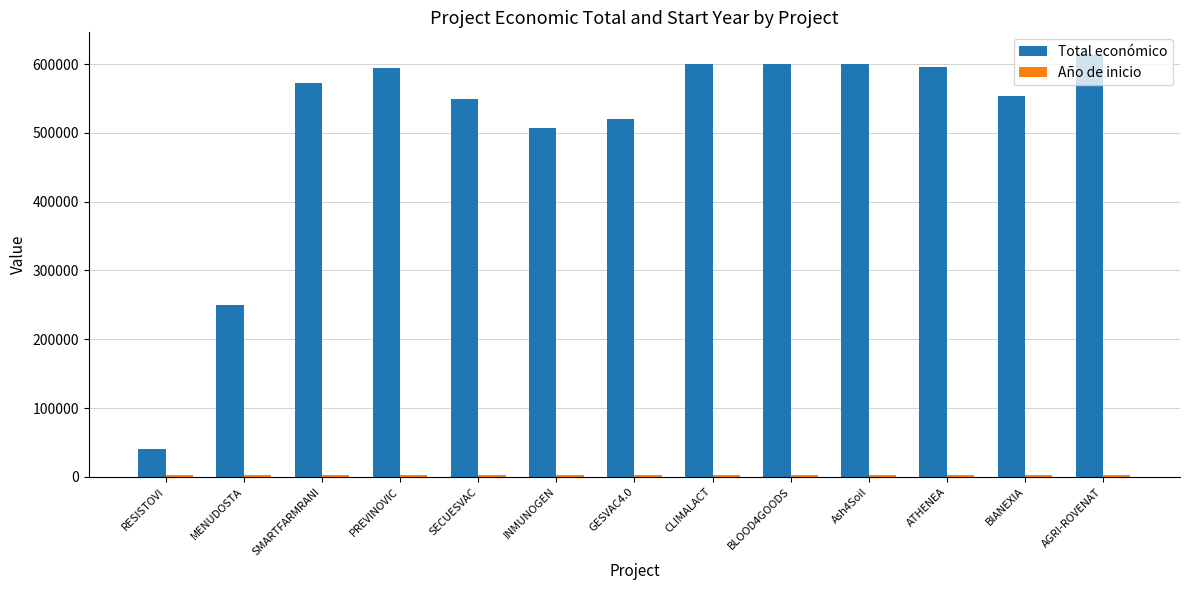

The value of Total económico at ATHENEA is 595436. True or false?

True